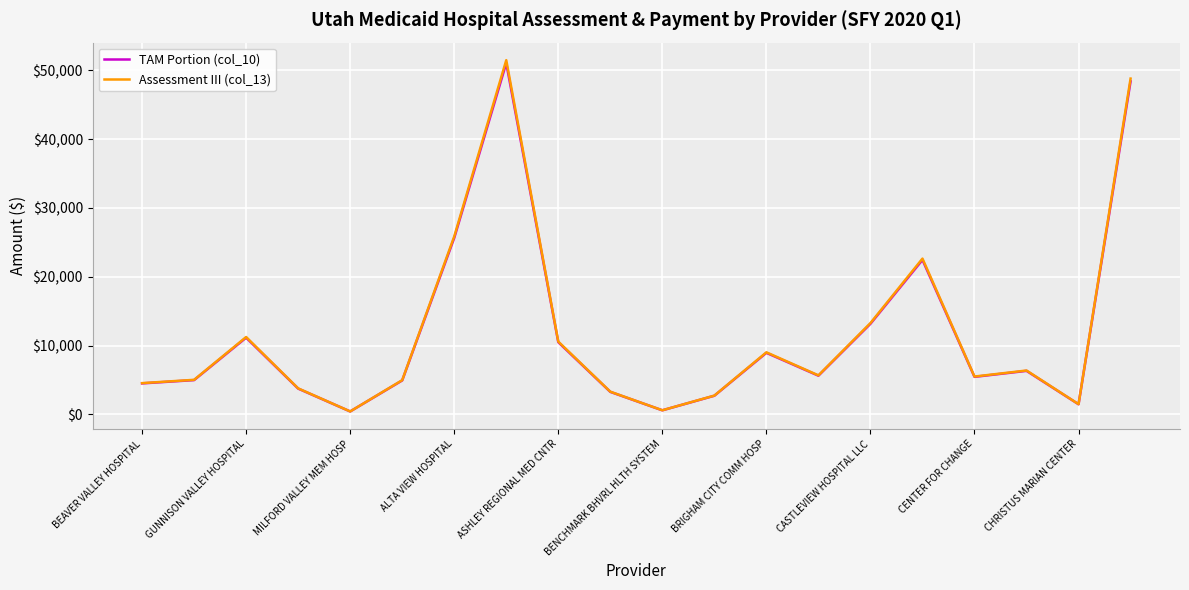

Is this an area chart (filled region under the line)?

No